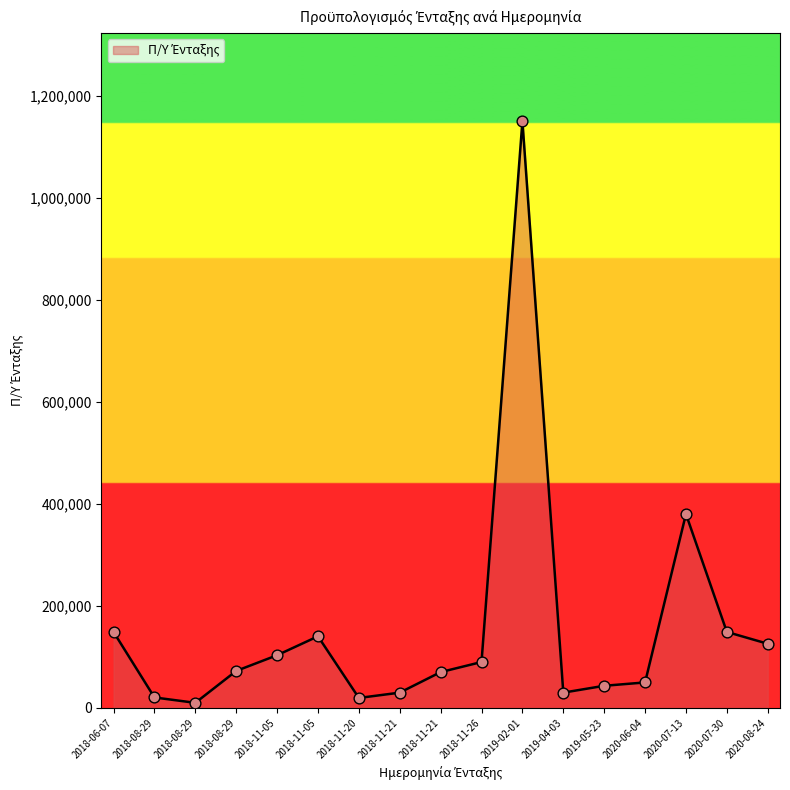

What is the change in value from 2018-11-20 to 2019-04-03?

+10420.4